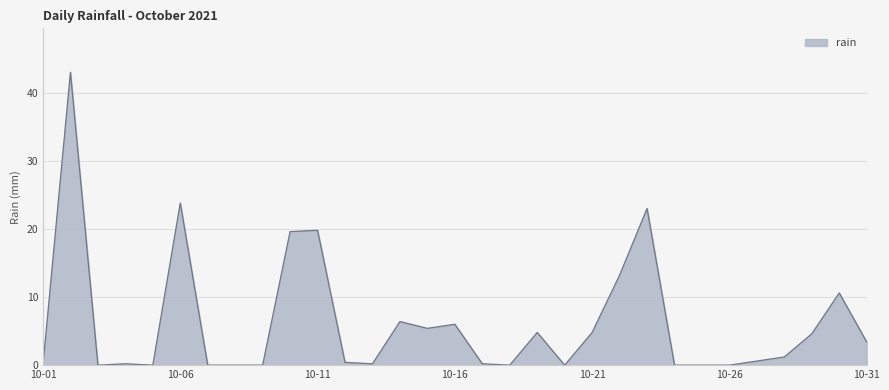

True or false: there are more than 1 points higher than both neighbors.

True